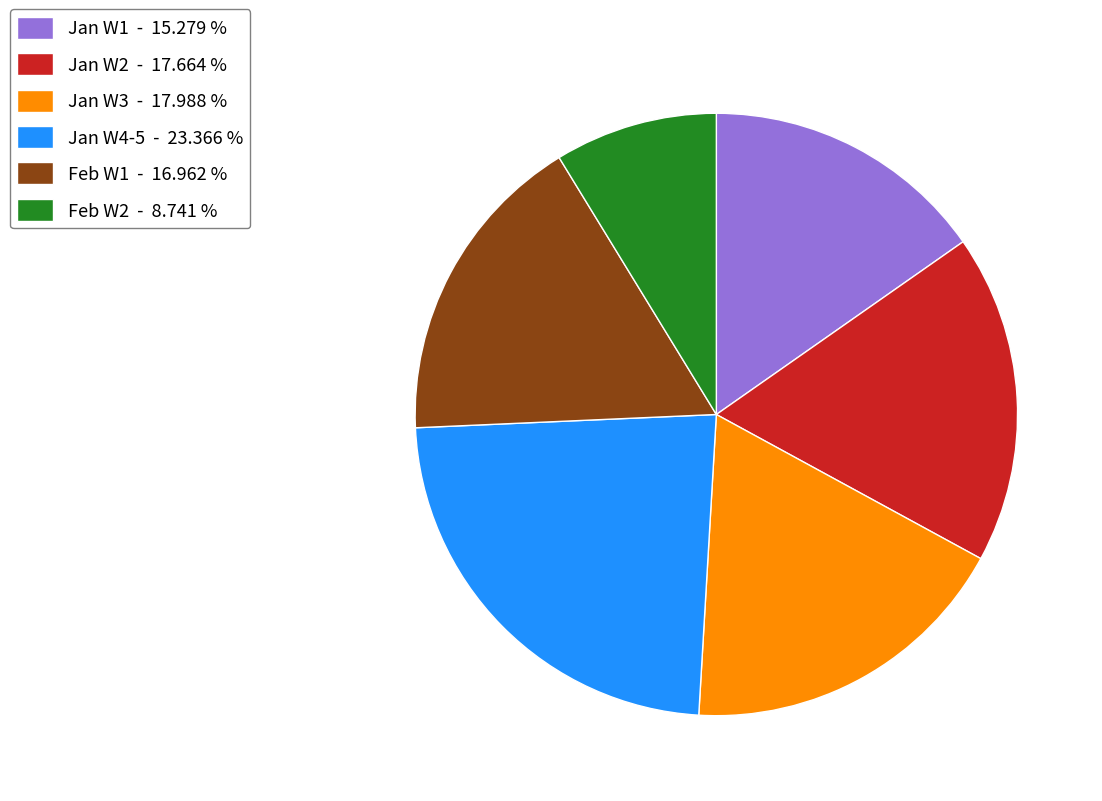

Which slice is the largest?

Jan W4-5 - 23.366 %